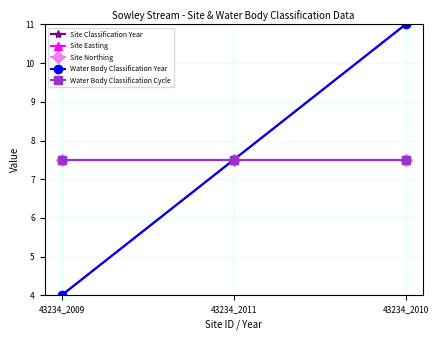

Is this an area chart (filled region under the line)?

No